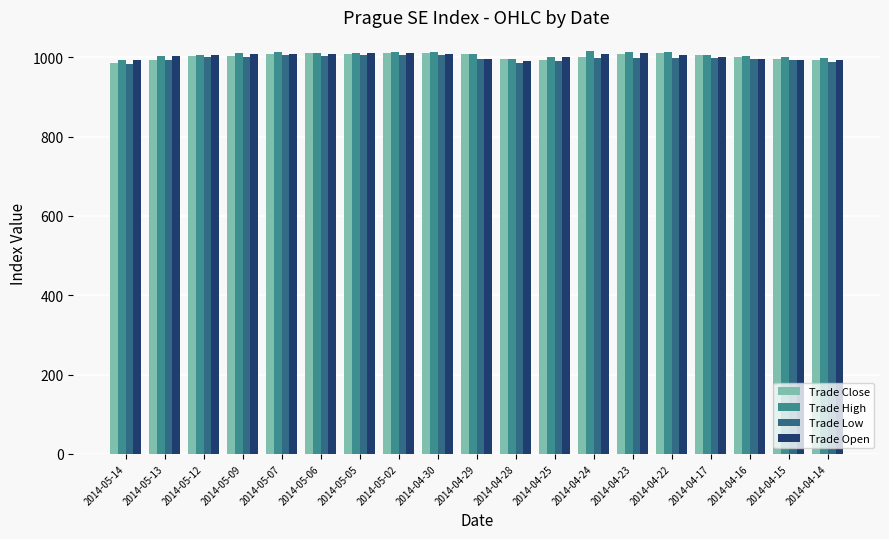

How many data points in Trade Open are less than 1004?

9